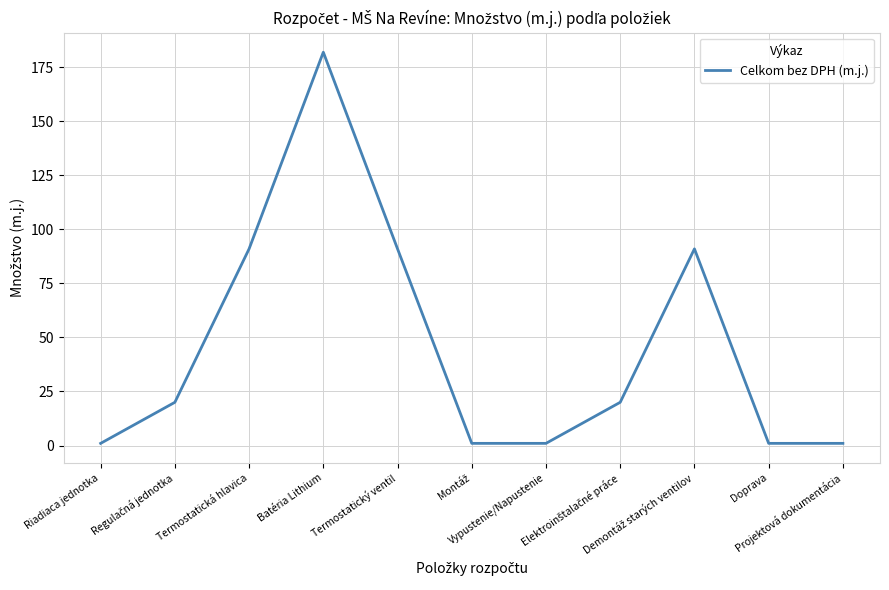

What is the difference between the maximum and minimum values?

181